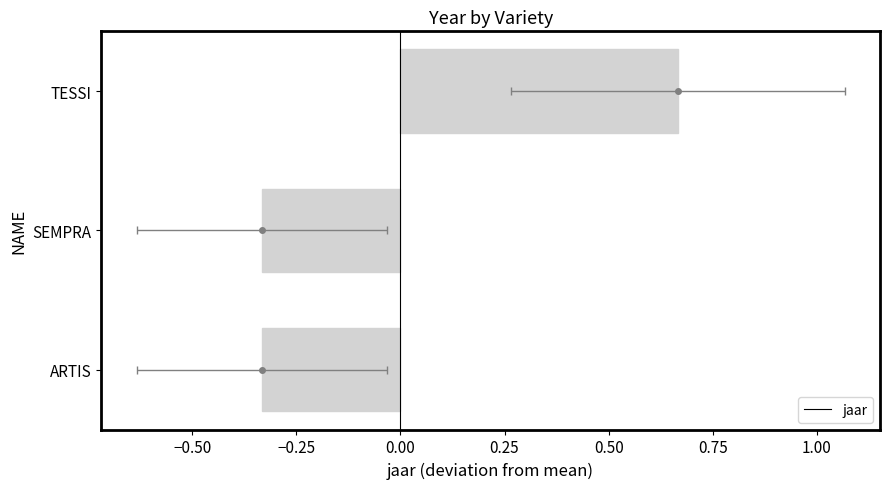

Read the value at TESSI.

0.7